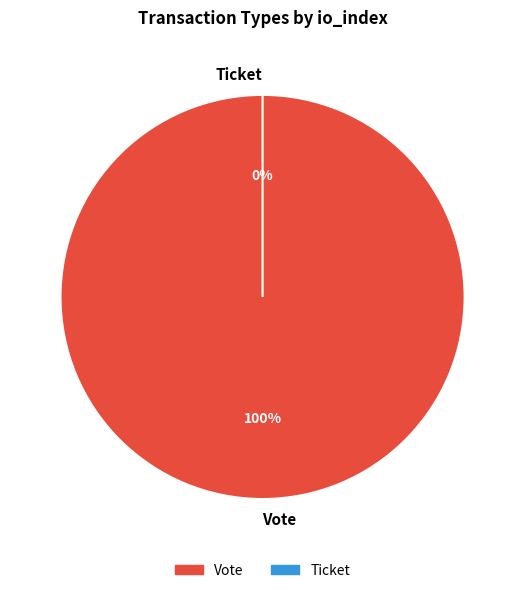

Which slice represents more than half of the pie?

Vote